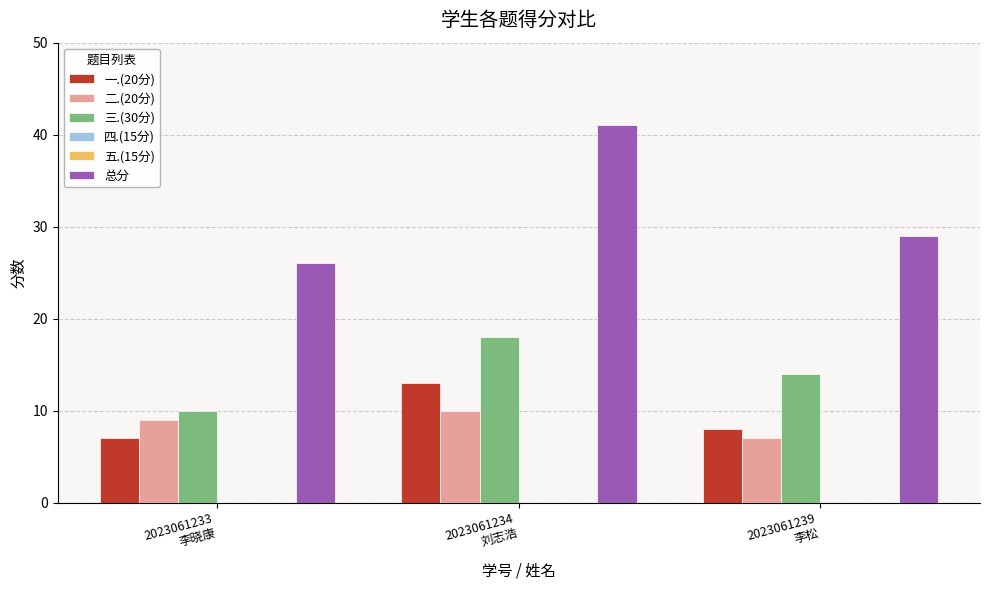

What is the label of the 2nd bar from the left?

2023061234
刘志浩